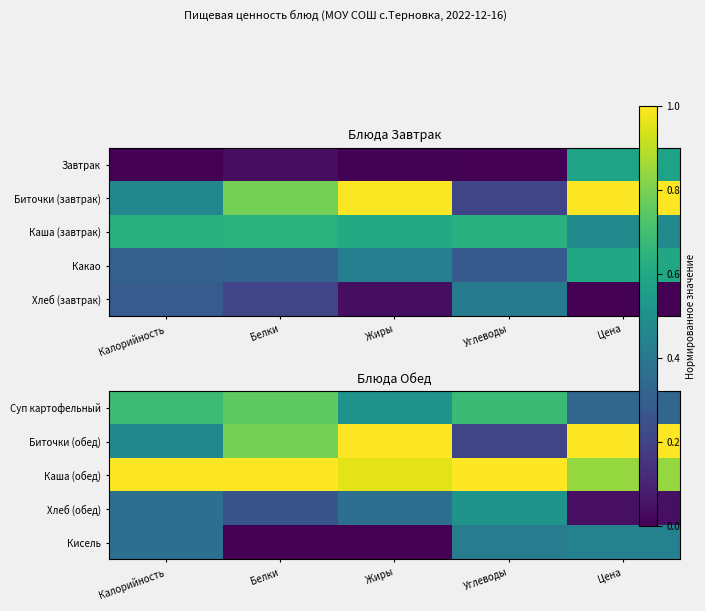

List the labels in order of Биточки (обед) value, largest first.

Жиры, Цена, Белки, Калорийность, Углеводы